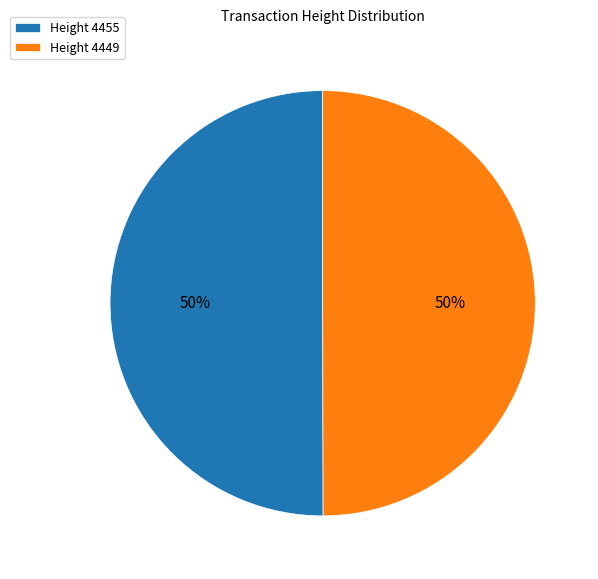

The Height 4449 slice represents 50% of the pie. True or false?

True